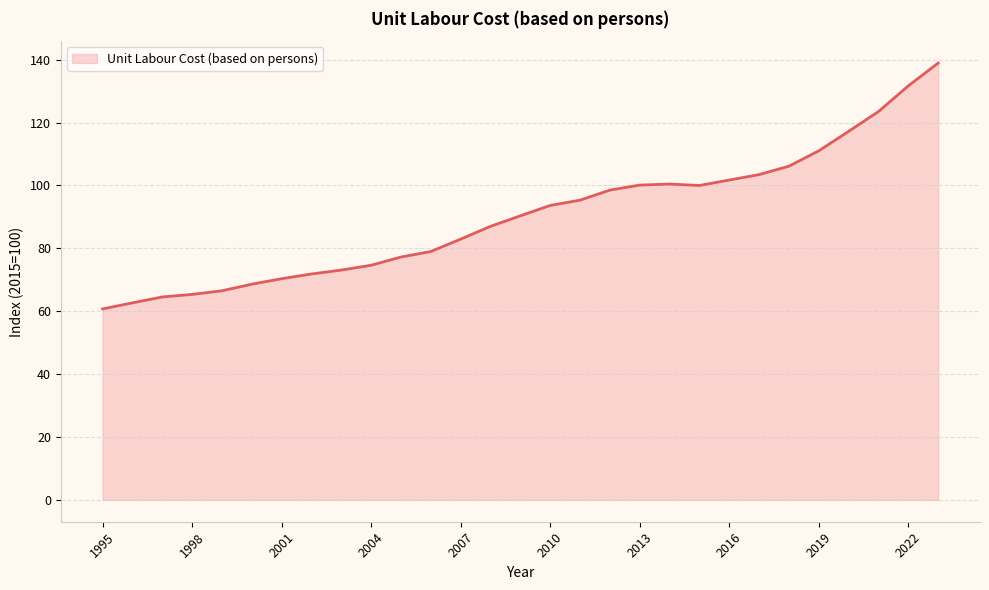

What is the change in value from 1998 to 2013?

+34.8